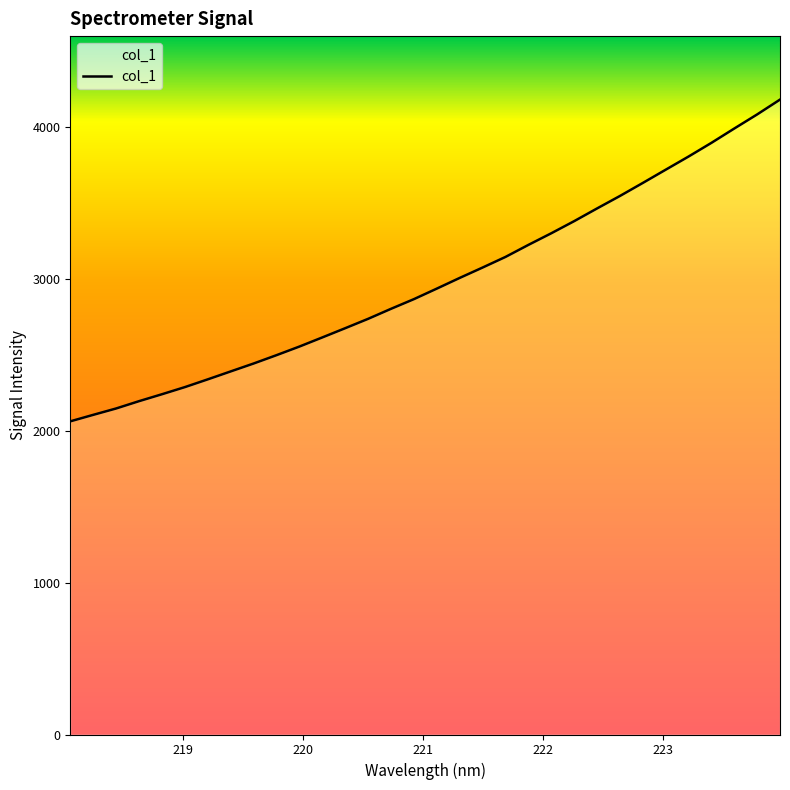

What is the maximum value shown in the chart?

4177.4